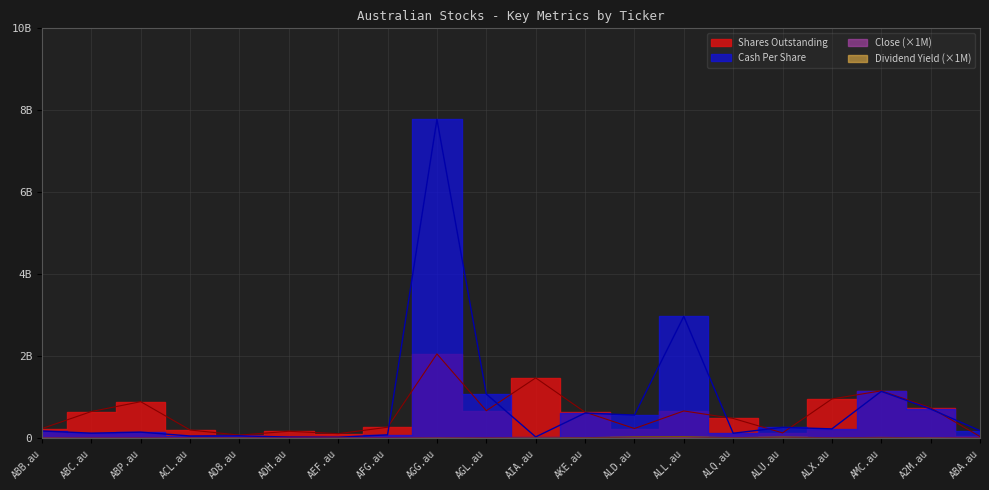

Where is Shares Outstanding nearest to the value 1051053112?

ALX.au